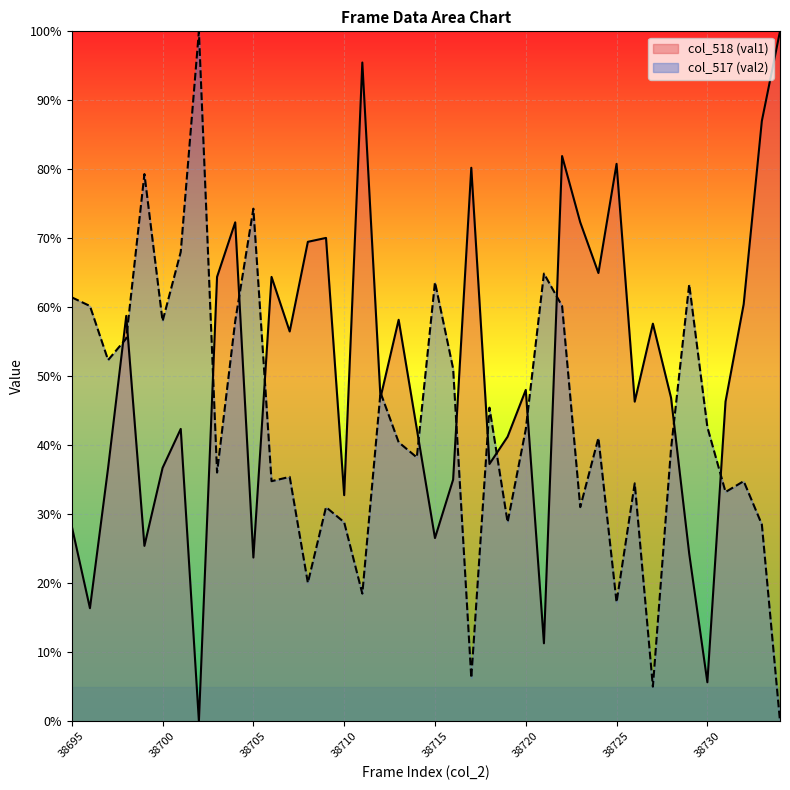

Between 38697 and 38711, which is larger?

38711